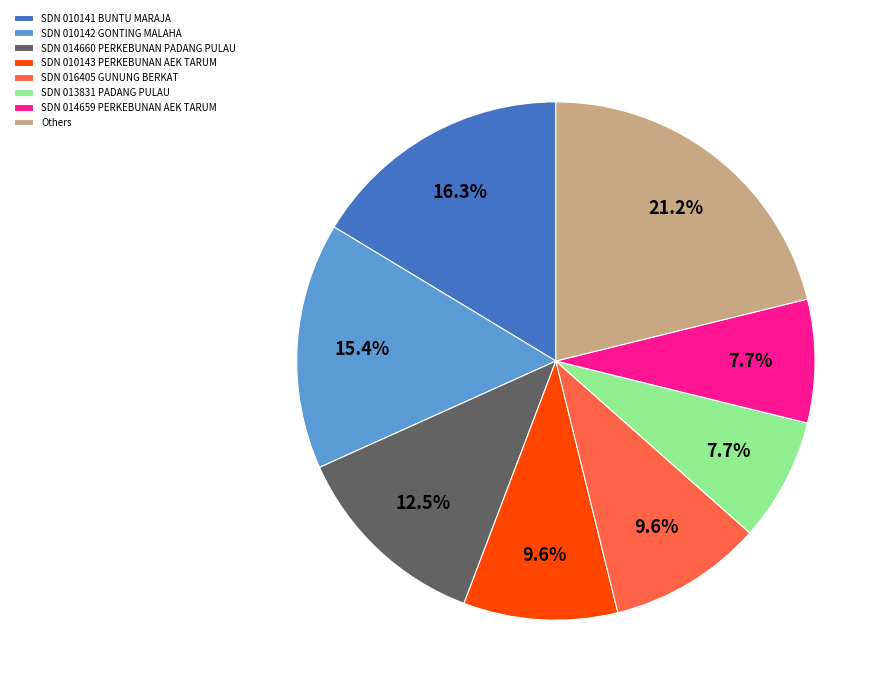

How many slices are in this pie chart?

8